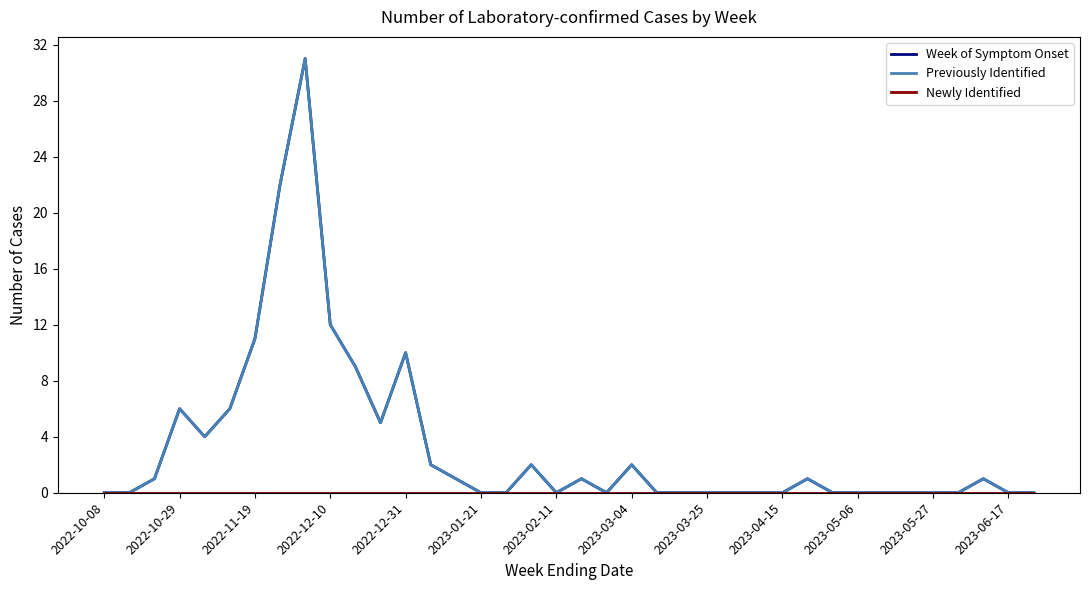

Does the chart display data point markers on the line(s)?

No